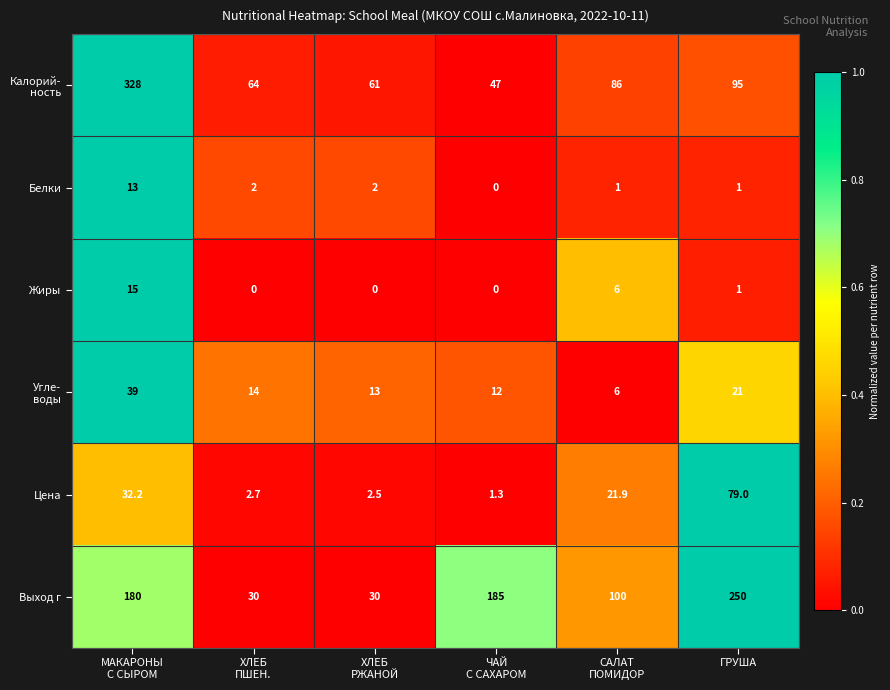

What is the average value of the Жиры series?

3.7